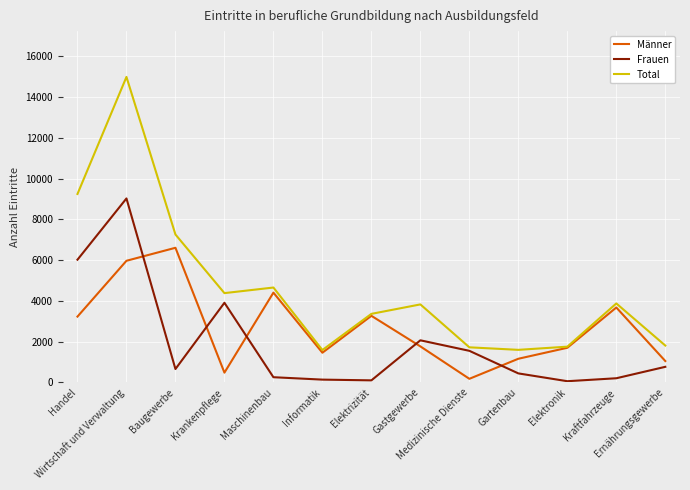

At which category does Total reach its first local valley?

Krankenpflege